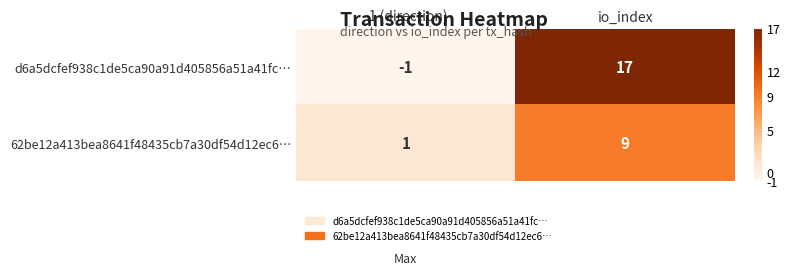

What is the sum of all d6a5dcfef938c1de5ca90a91d405856a51a41fc… values?

16